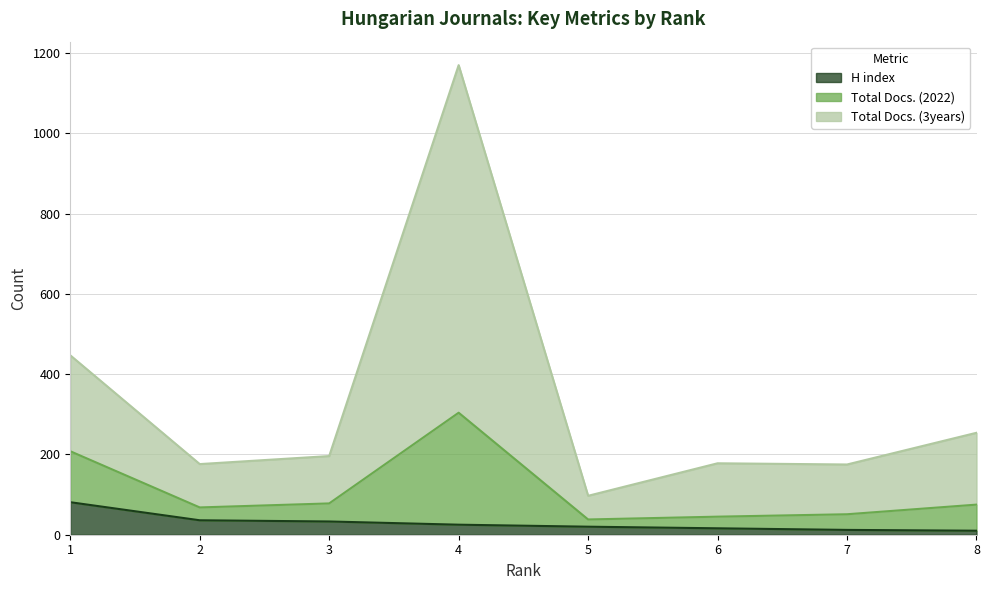

What are all the series names shown in the legend?

H index, Total Docs. (2022), Total Docs. (3years)